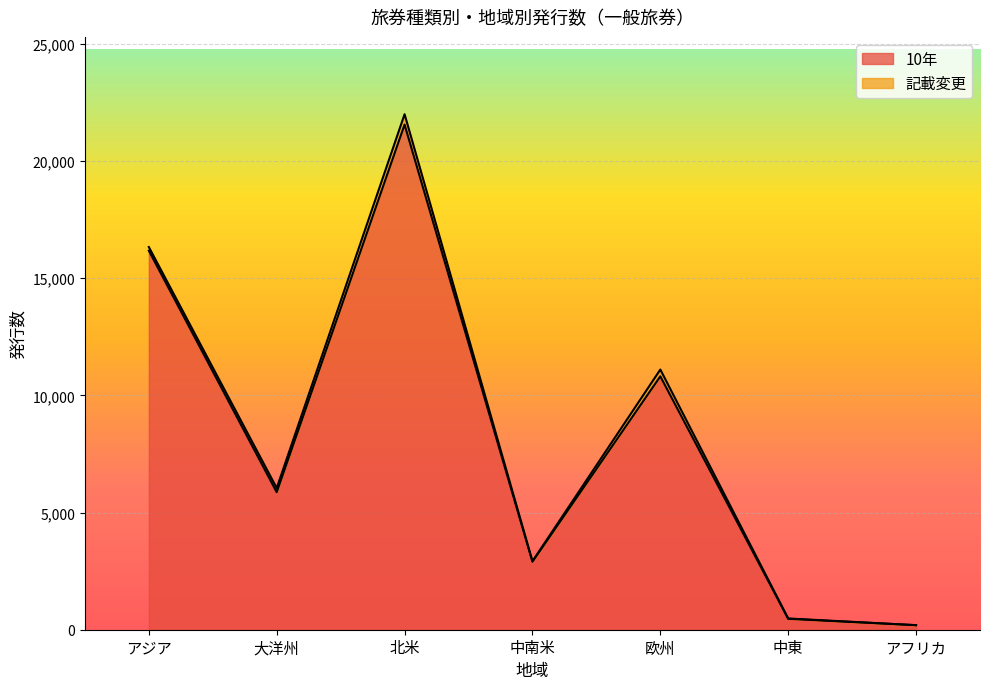

Between 中南米 and 北米, which is larger?

北米